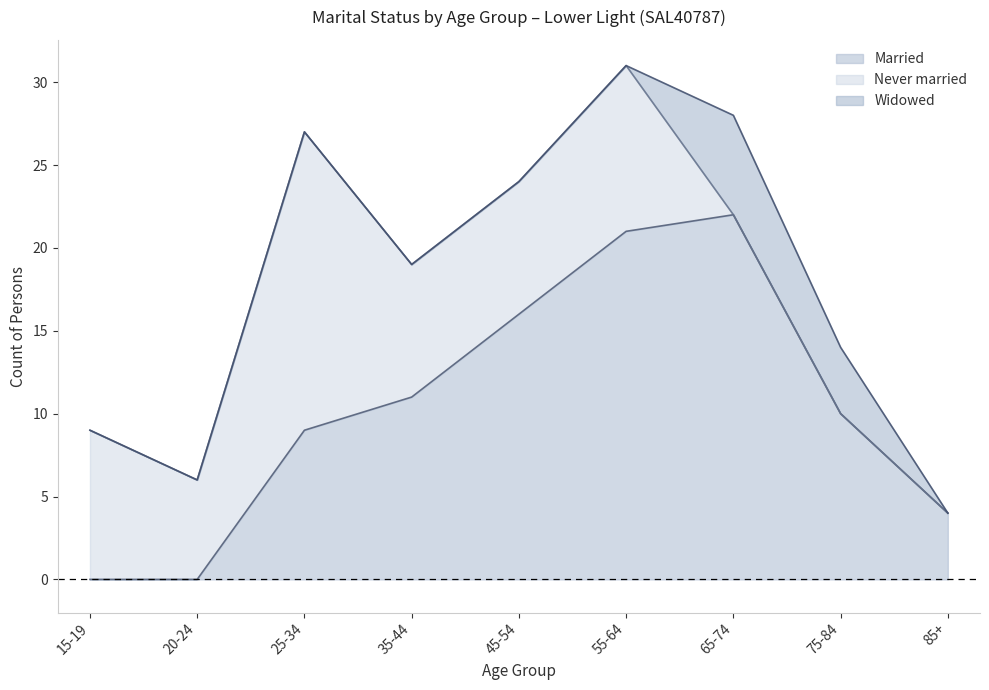

True or false: Never married and Married intersect in this chart.

True